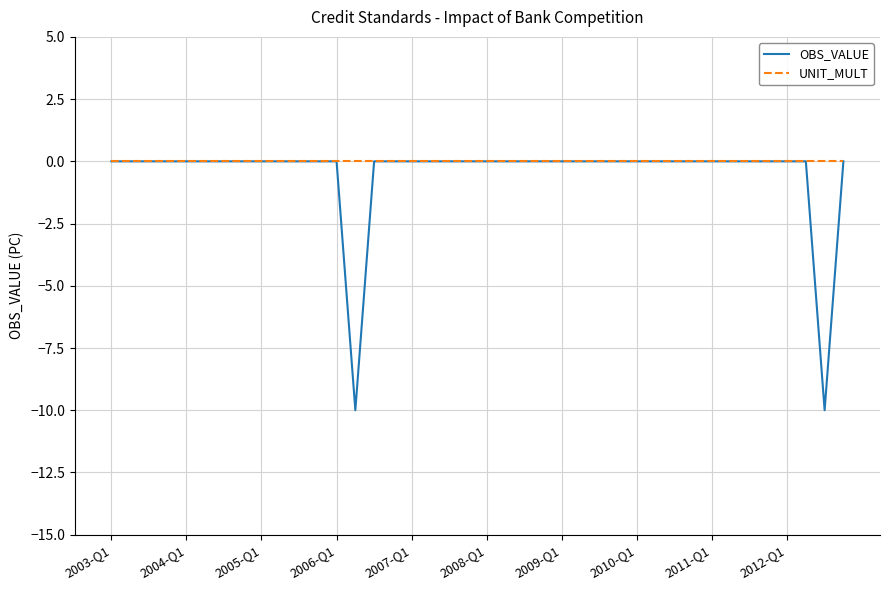

Which series has the largest range (max minus min)?

OBS_VALUE